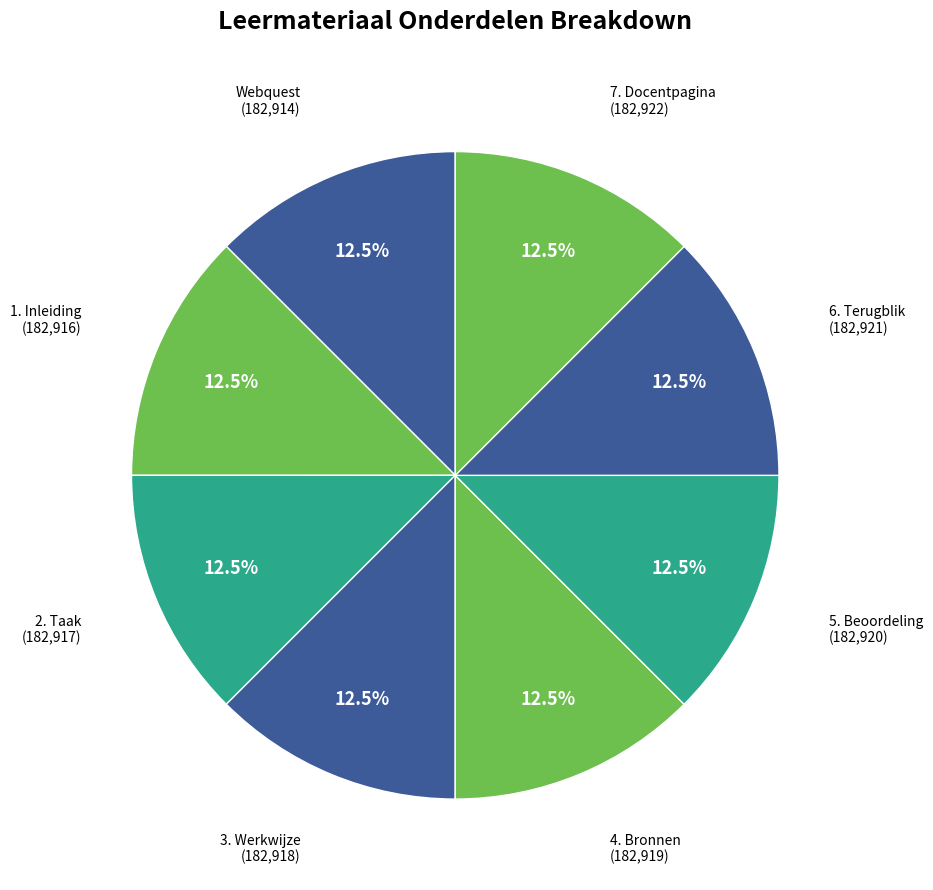

Do 7. Docentpagina and 6. Terugblik together represent more than half of the pie?

No